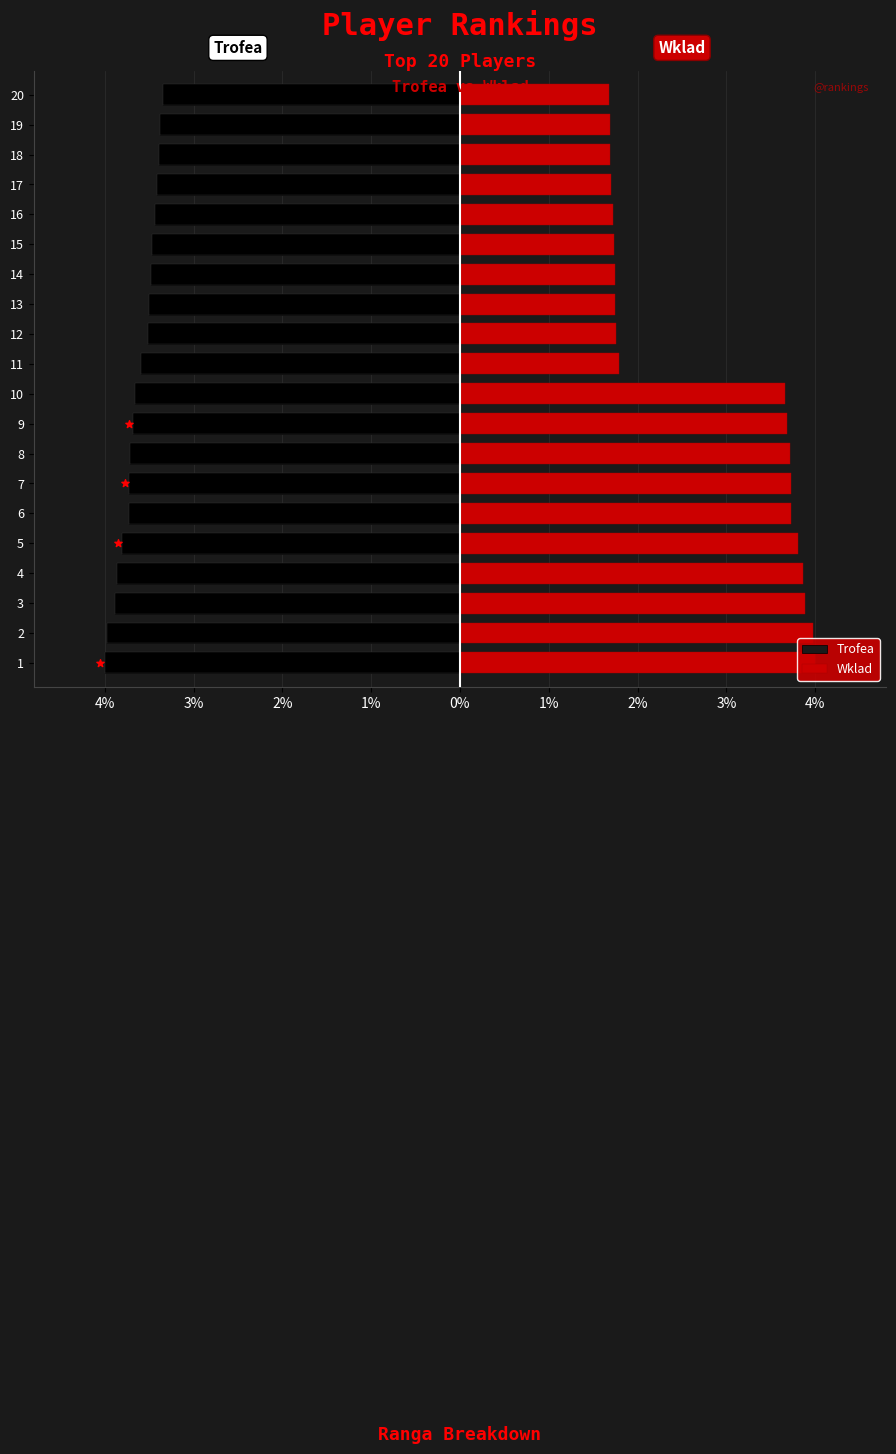

Which series has the largest Y range (max minus min)?

Wklad